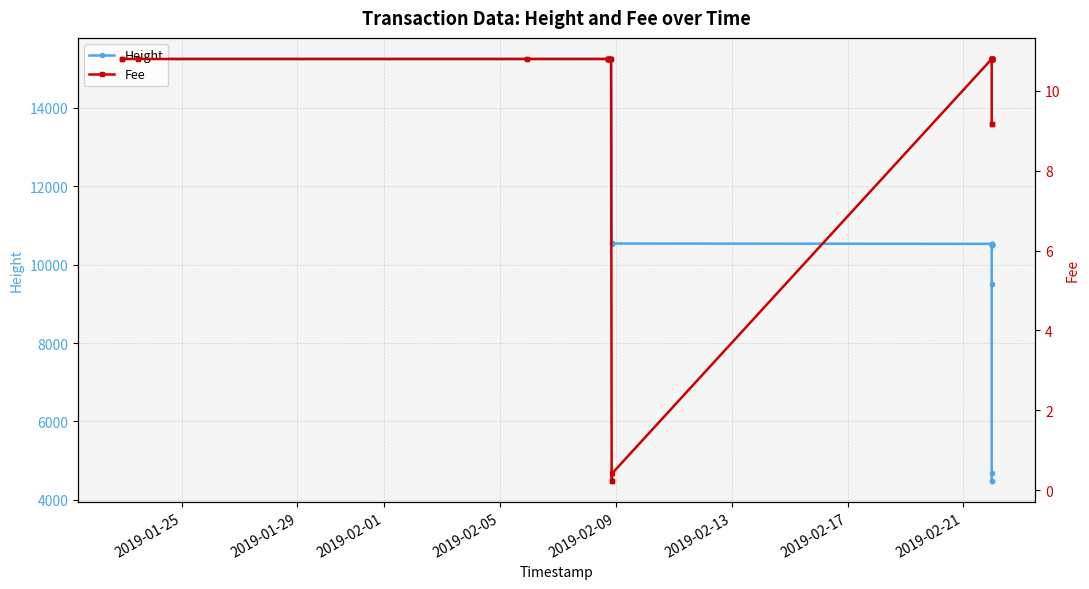

True or false: Fee and Height cross at least once.

False